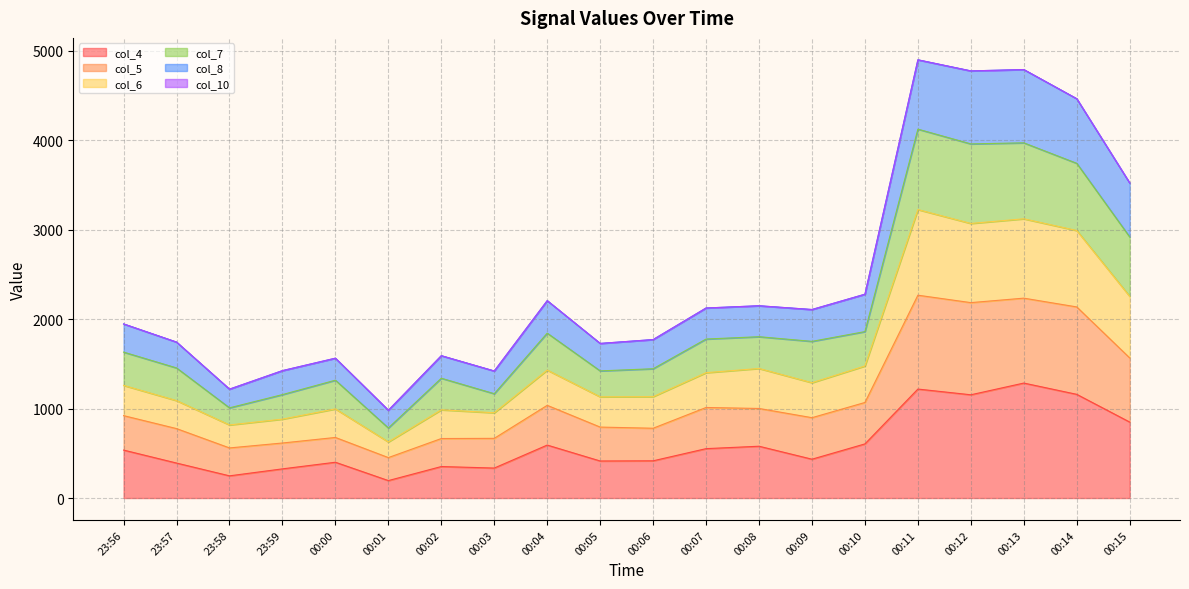

Does the chart display data point markers on the line(s)?

No